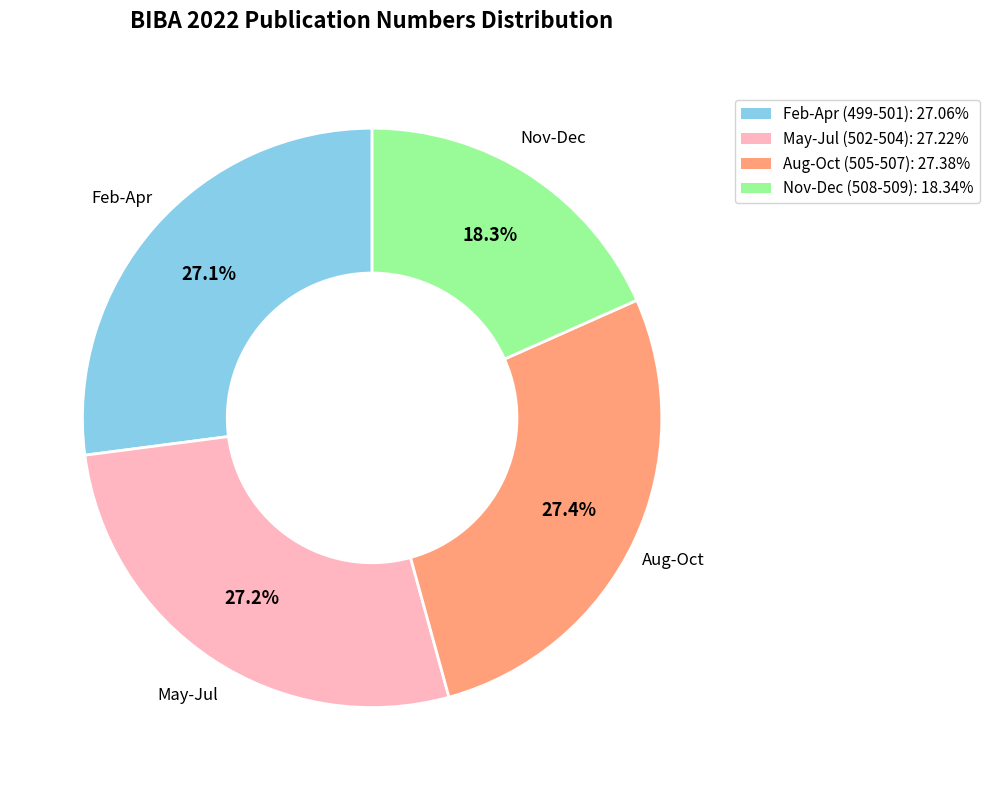

Approximately how many times larger is the value at Nov-Dec (508-509): 18.34% compared to May-Jul (502-504): 27.22%?

0.7